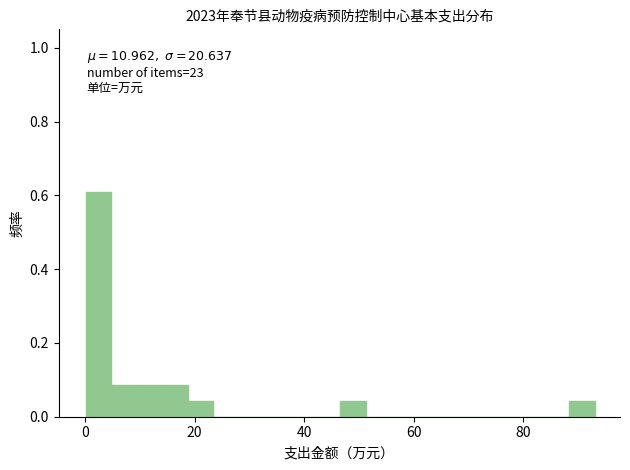

Read against the x-axis, roughly where is the centre of the tallest bar?

2